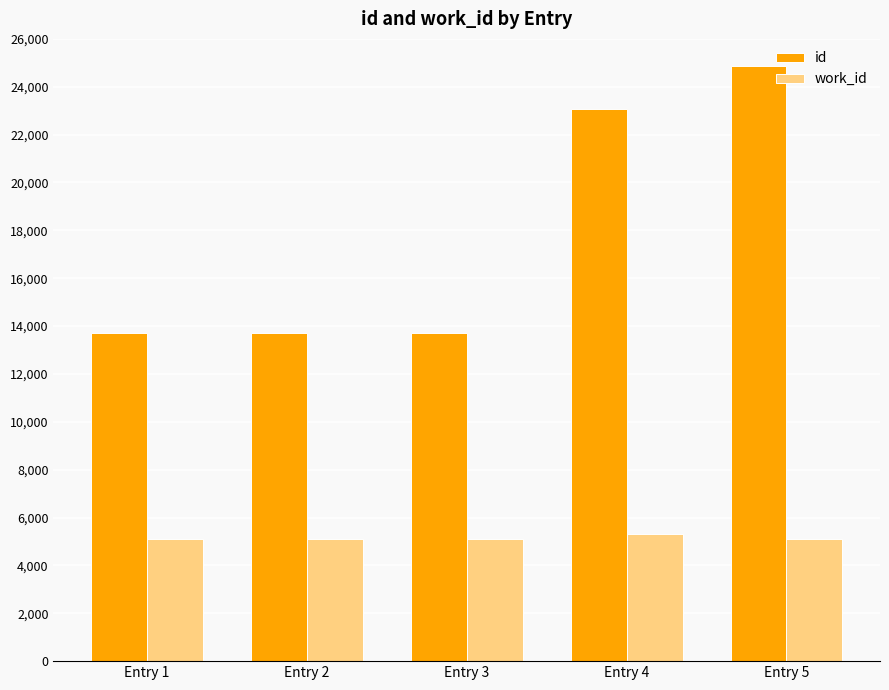

What is the spread (max minus min) of values at Entry 4?

17750